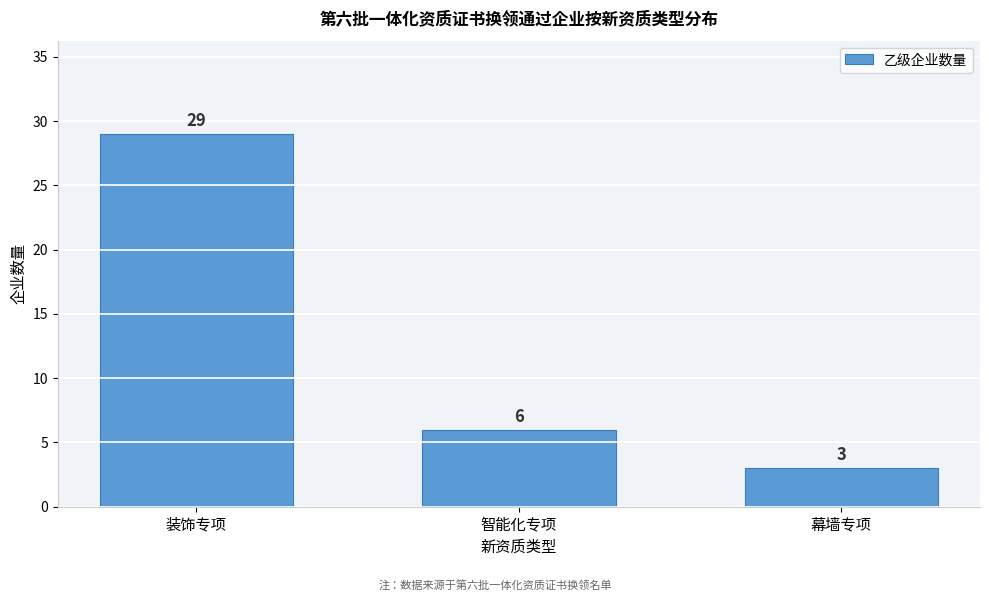

Reading left to right, extract all data points from this chart.

装饰专项=29	智能化专项=6	幕墙专项=3